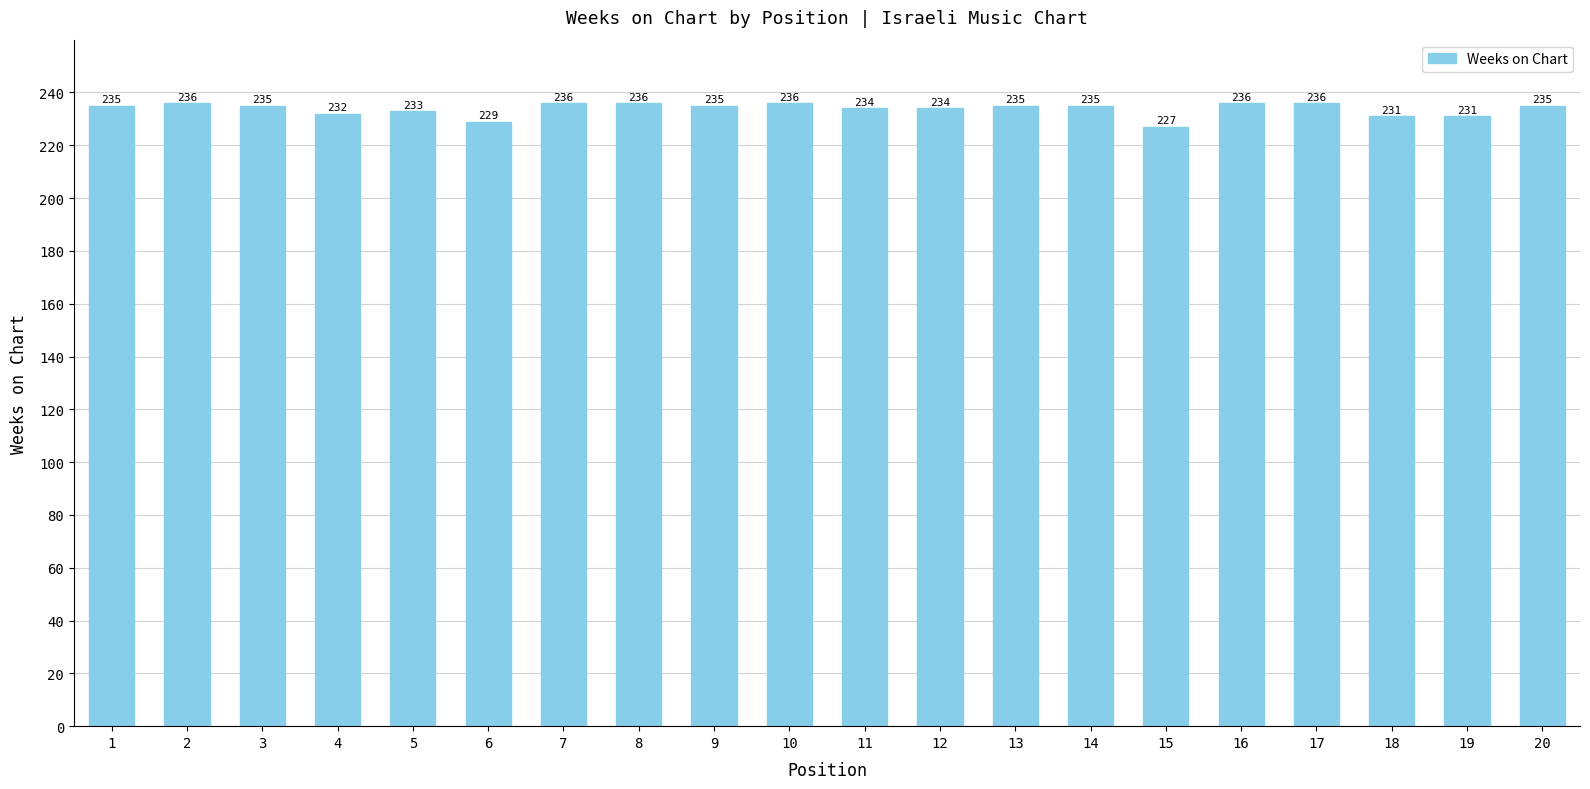

What is the maximum value shown in the chart?

236